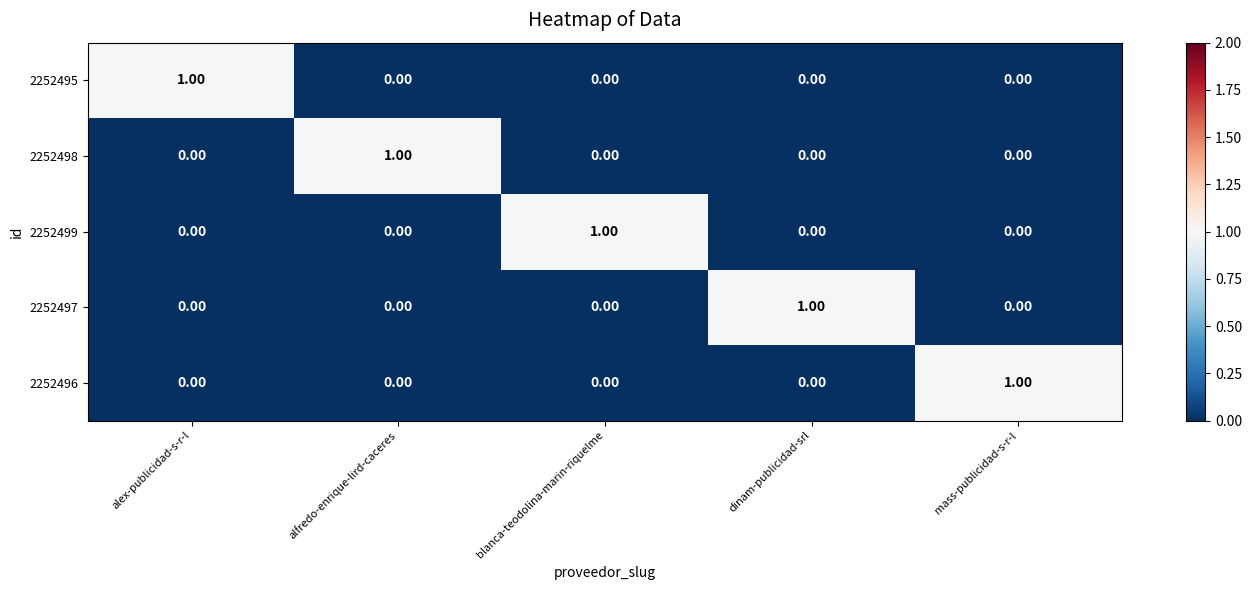

At how many categories does at least one series exceed 0?

5